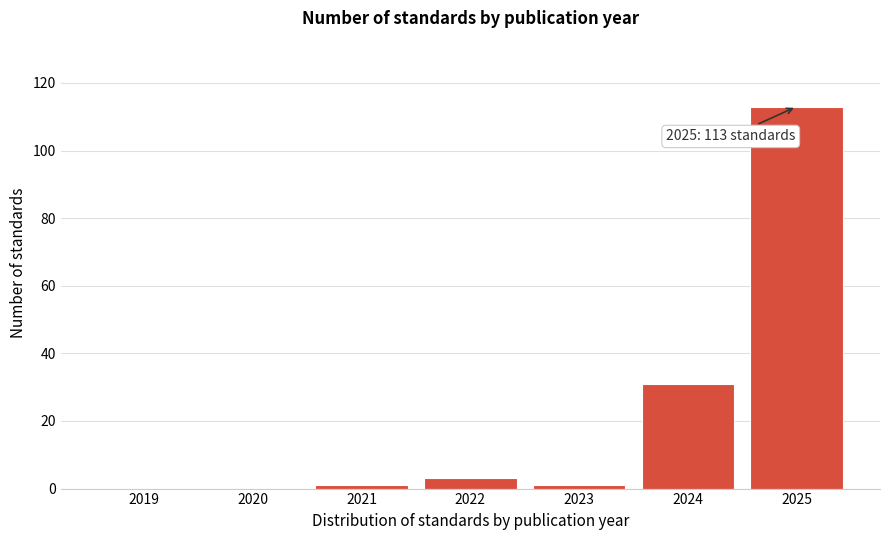

Reading right to left, extract all data points from this chart.

2025=113	2024=31	2023=1	2022=3	2021=1	2020=0	2019=0